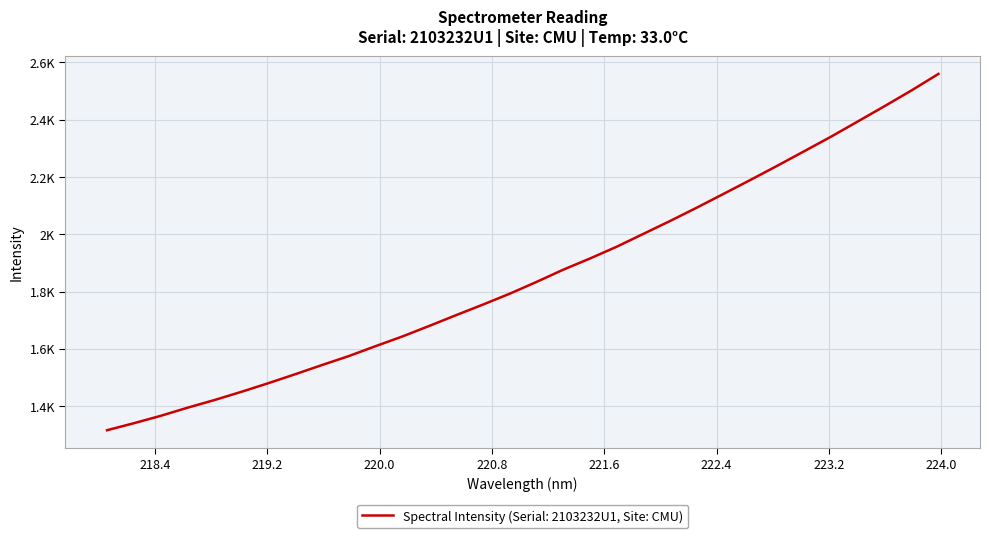

Is this an area chart (filled region under the line)?

No